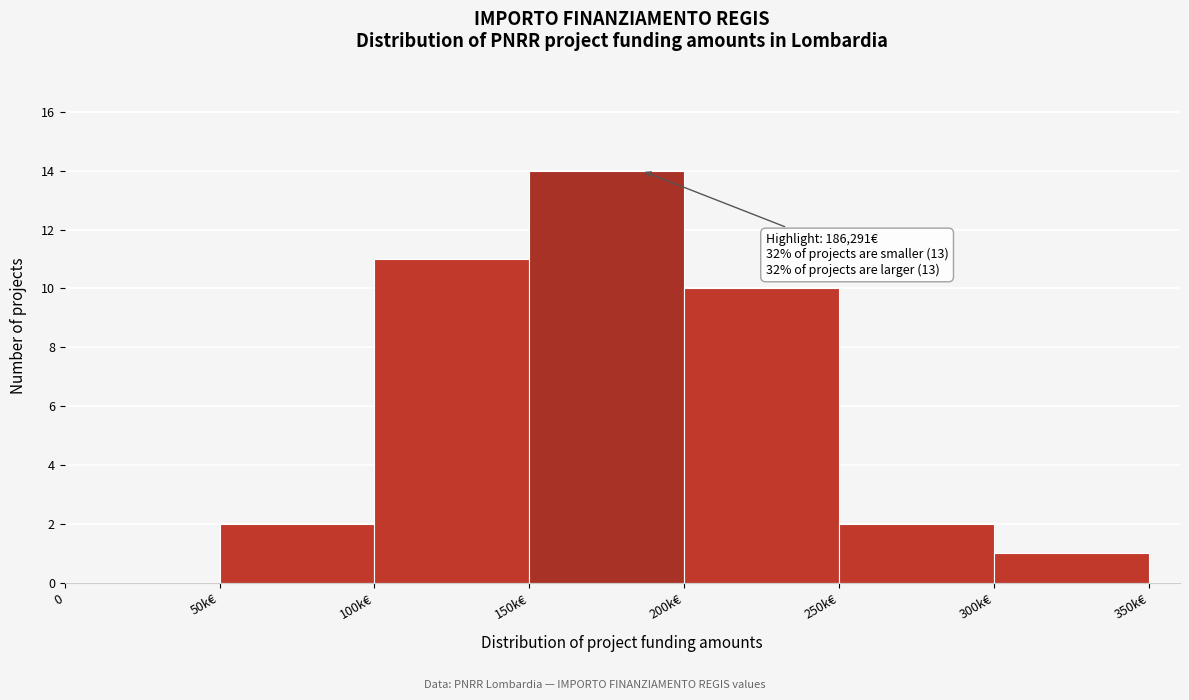

At which label is the value closest to 7?

200k€